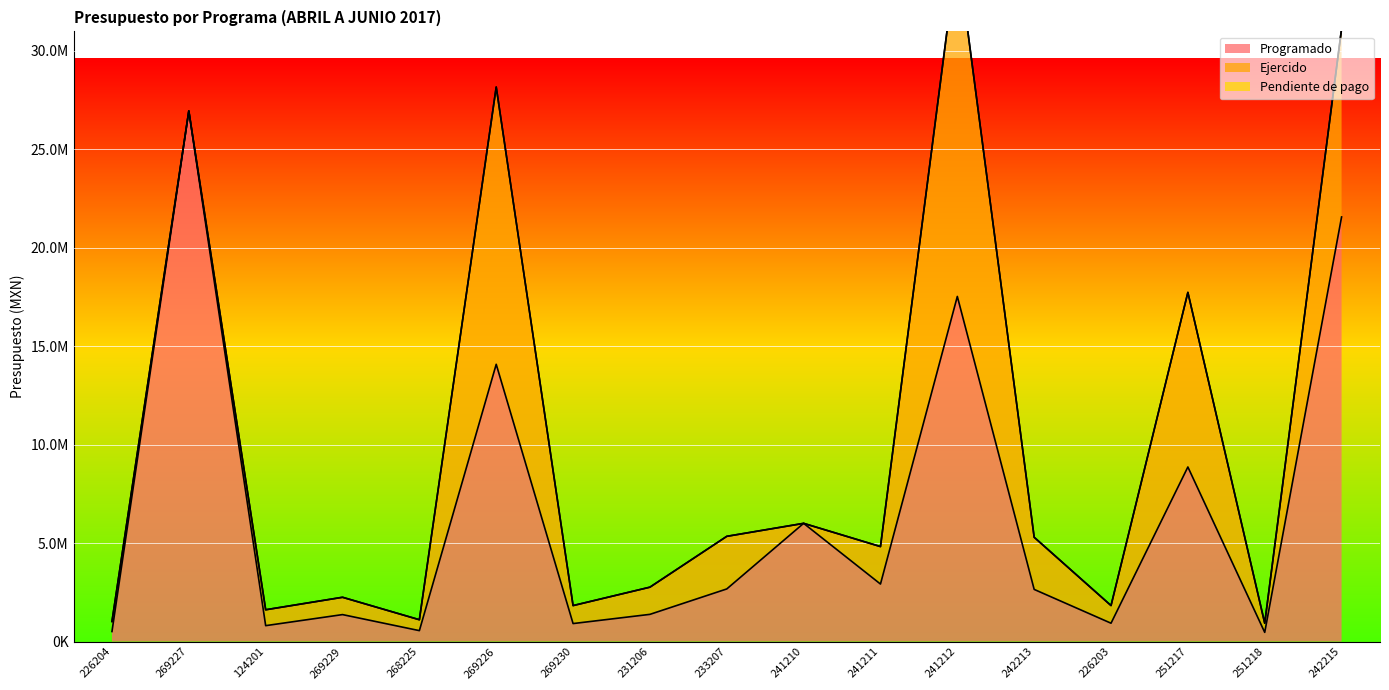

The Pendiente de pago series shows 0.0 at 242215. True or false?

True